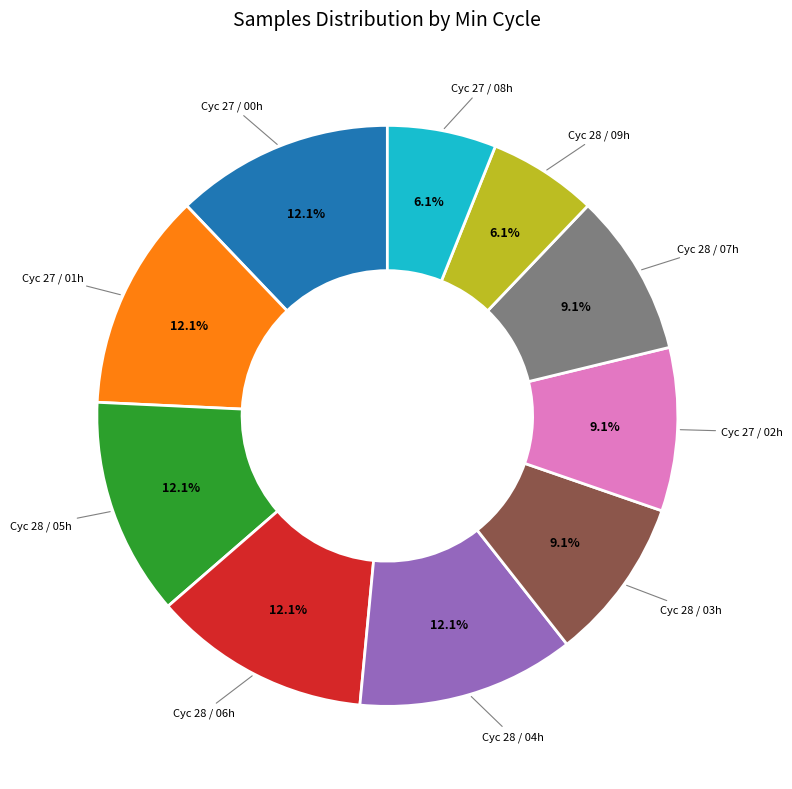

Is there any slice that represents more than half of the pie?

No